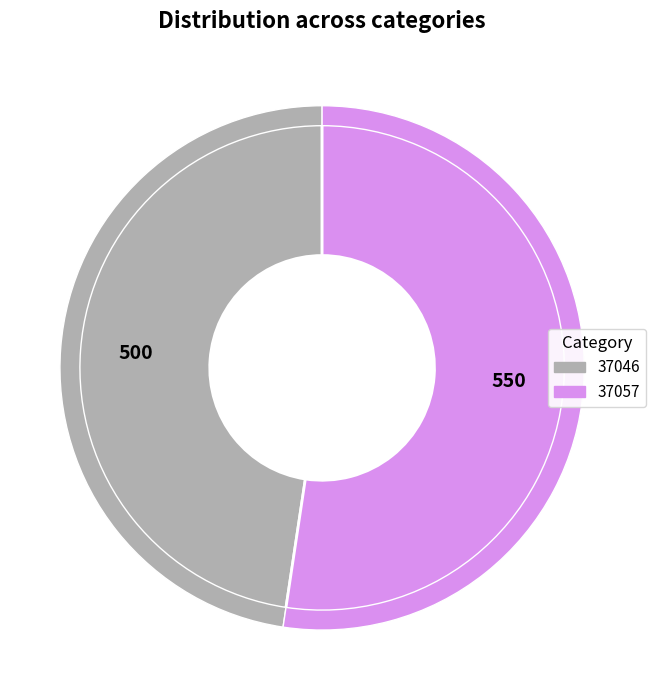

To the nearest percent, what is the combined percentage of 37057 and 37046?

100%